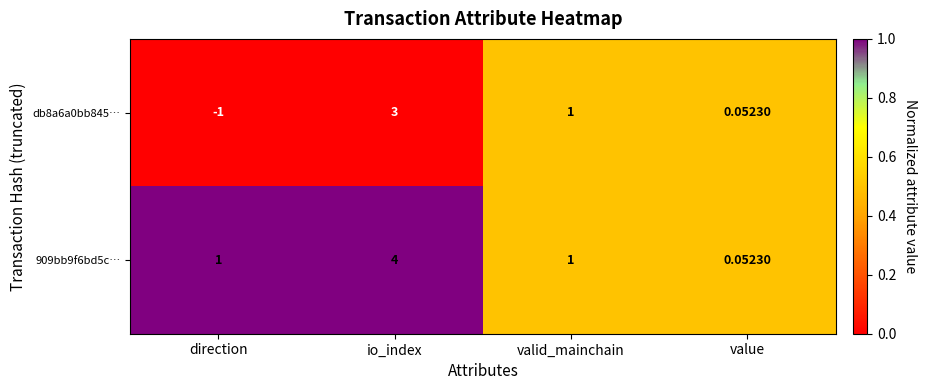

Which category has the lowest value across all series?

direction